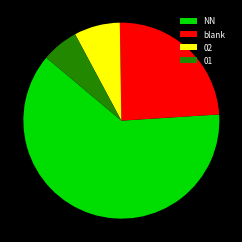

Which slice is the smallest?

01